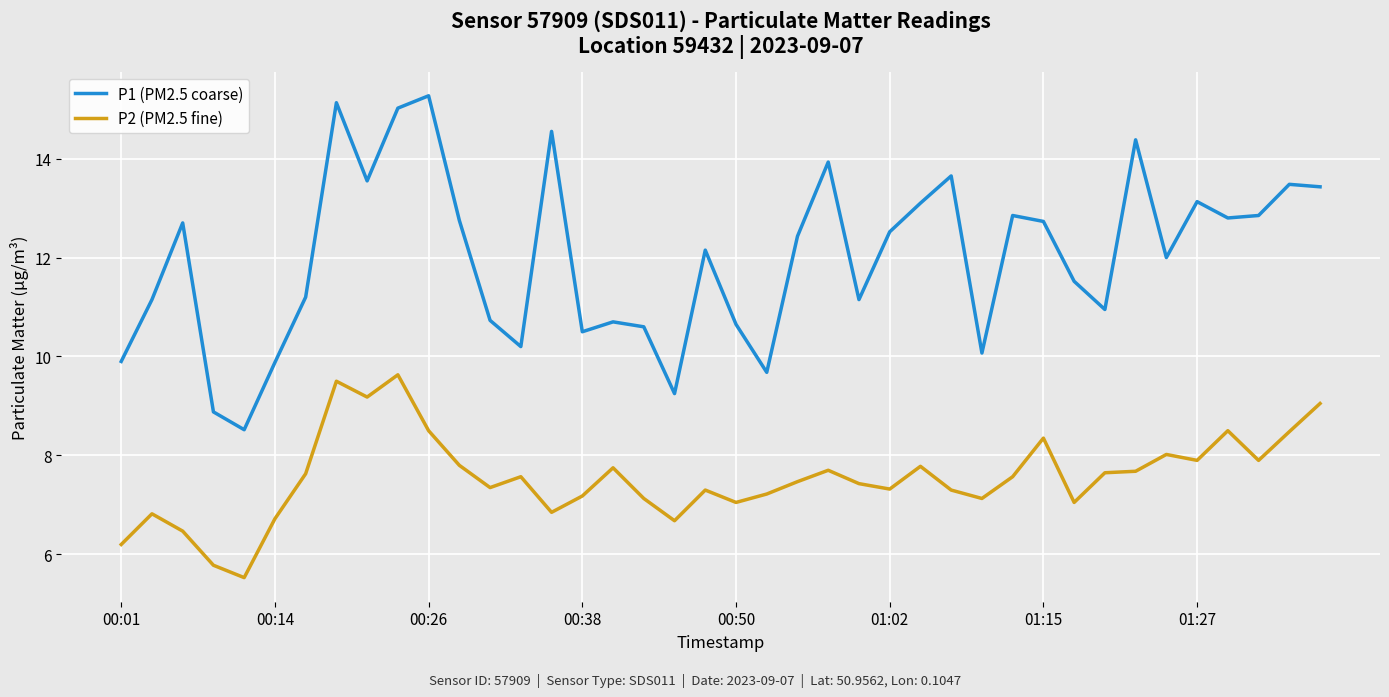

What are all the series names shown in the legend?

P1 (PM2.5 coarse), P2 (PM2.5 fine)